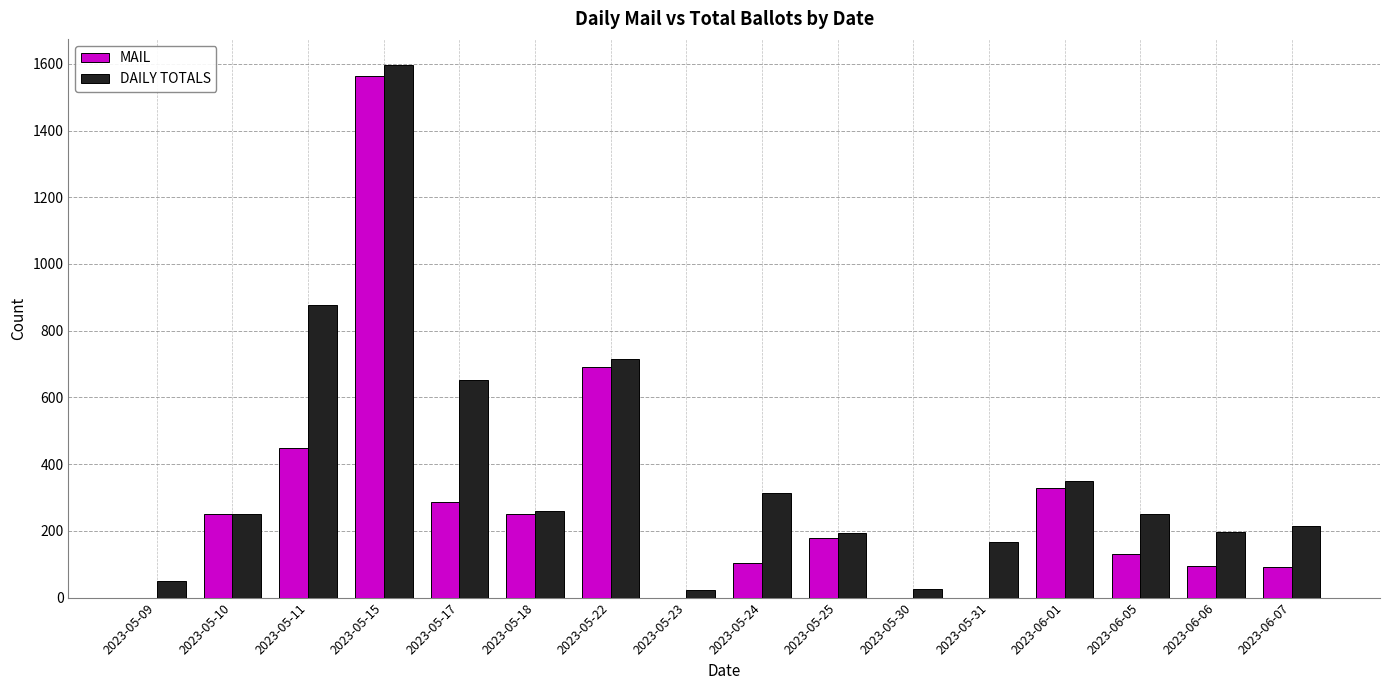

Which category has the highest value in the MAIL series?

2023-05-15